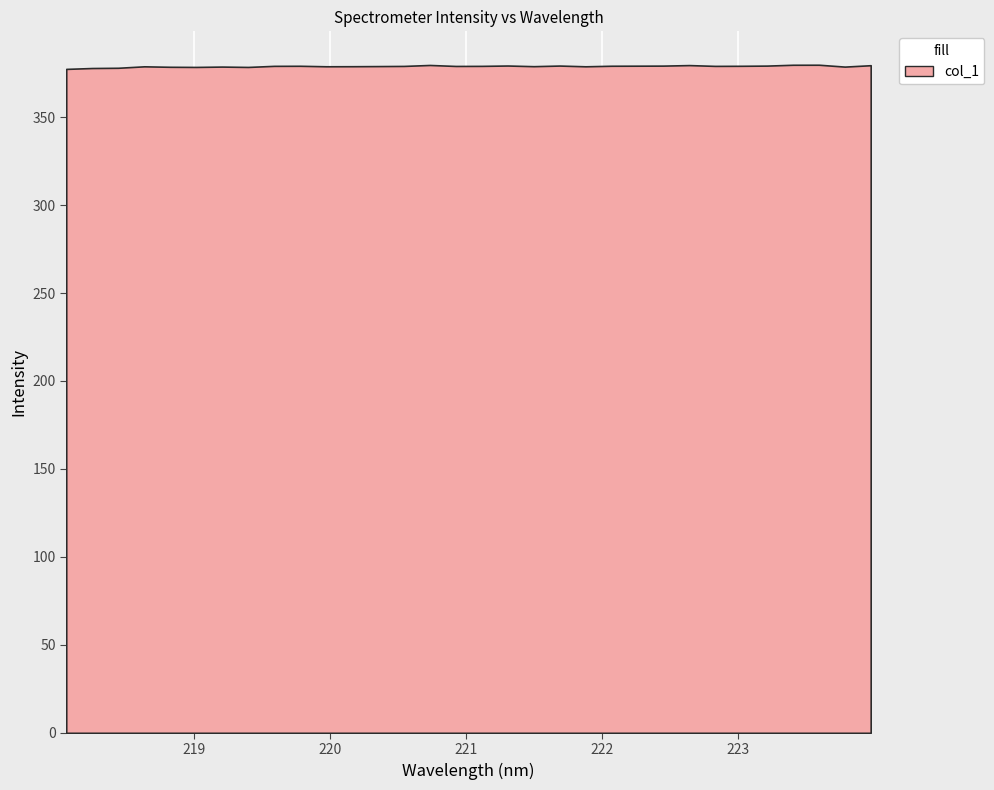

At which category does the data reach its first local peak?

218.6332